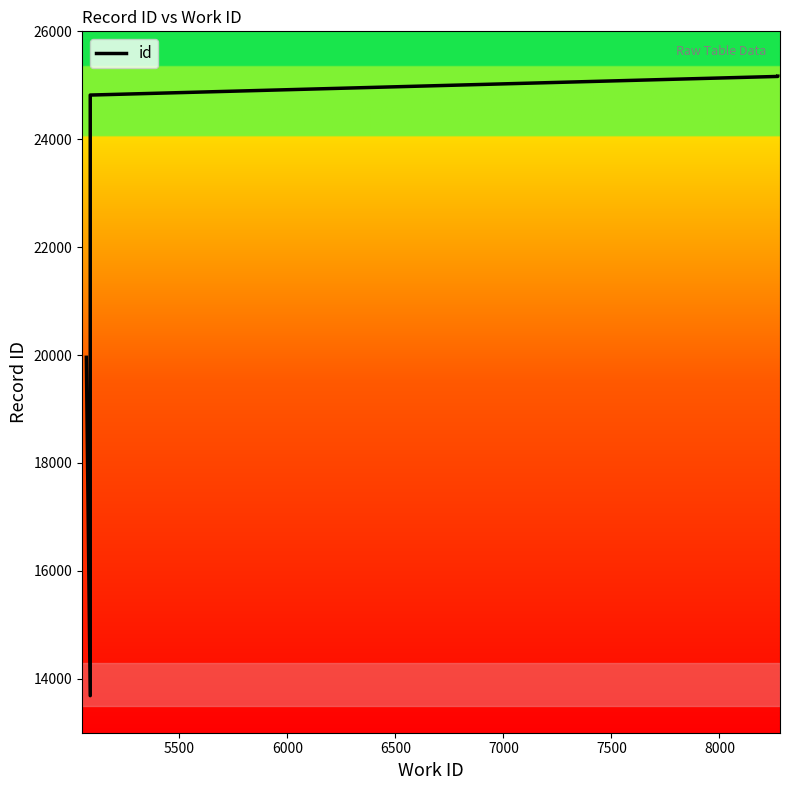

Count the number of data series in this chart.

1